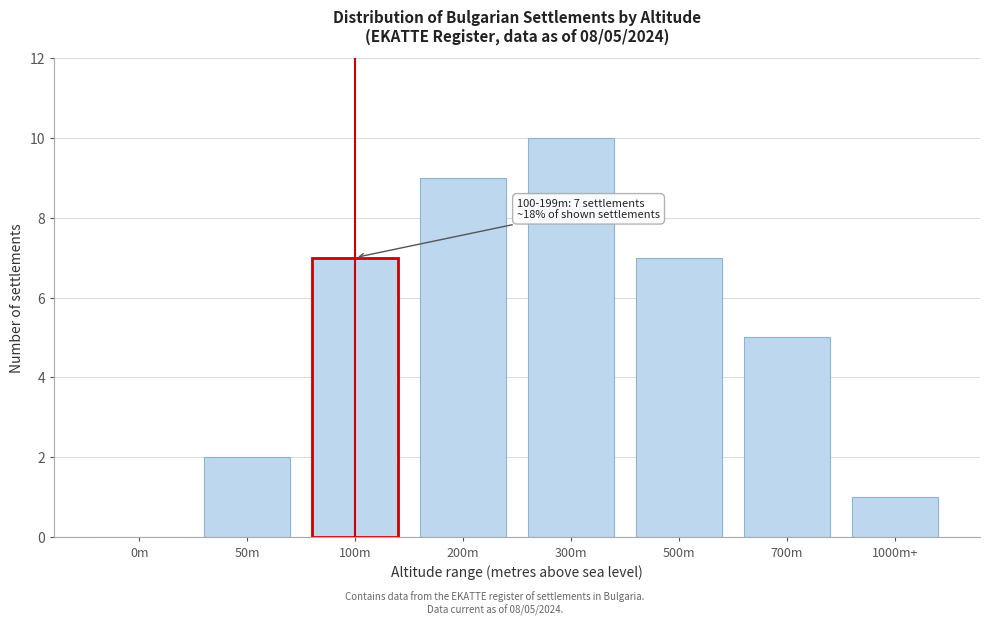

Reading left to right, transcribe all the data shown in this chart.

0m=0	50m=2	100m=7	200m=9	300m=10	500m=7	700m=5	1000m+=1